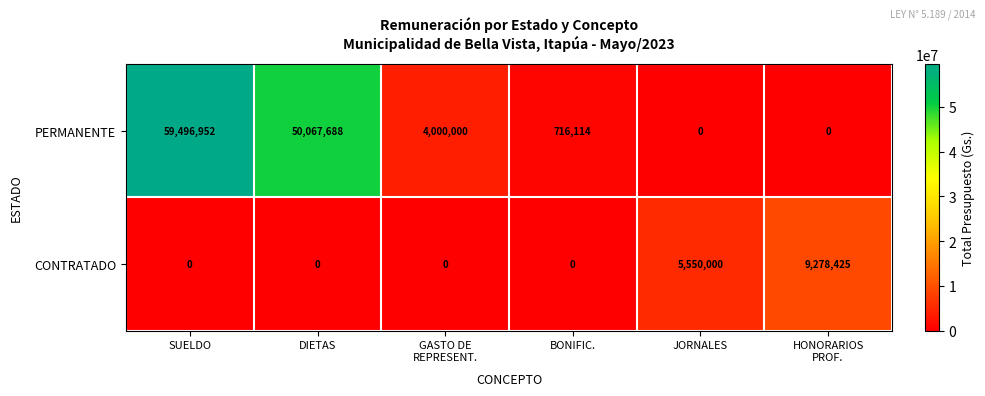

Between SUELDO and DIETAS, which series saw the biggest shift?

PERMANENTE